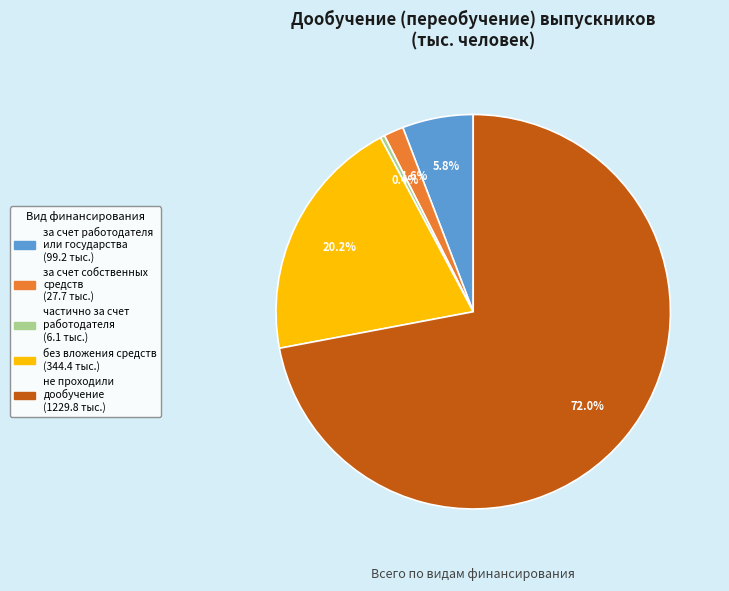

Is there a majority slice in this chart?

Yes